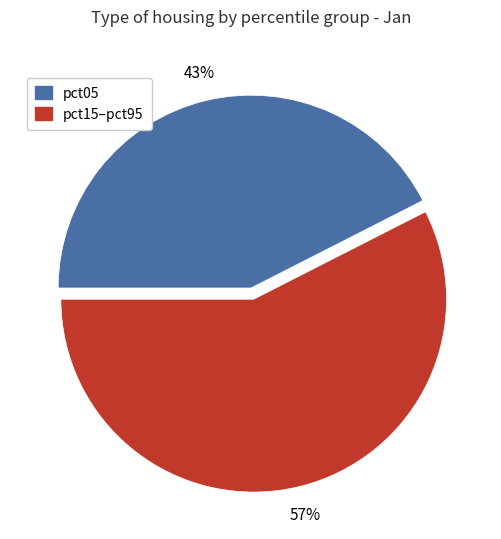

To the nearest percent, what is the average slice percentage?

50%